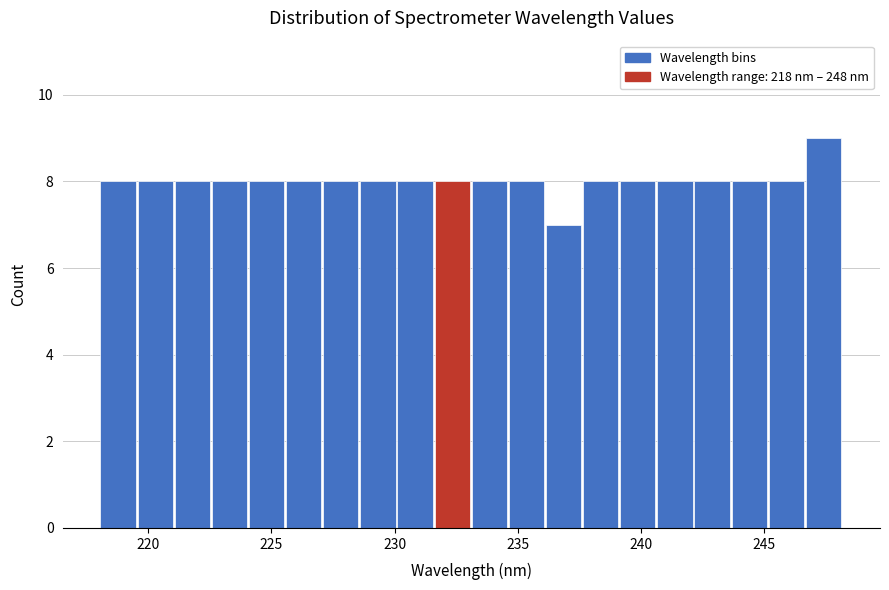

Around what value on the x-axis is the tallest bar? Give the approximate position of its centre, as read against the axis.

247.5